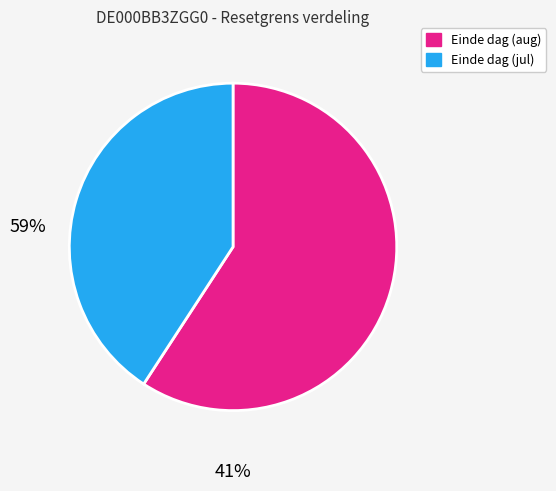

Does any single category account for the majority?

Yes